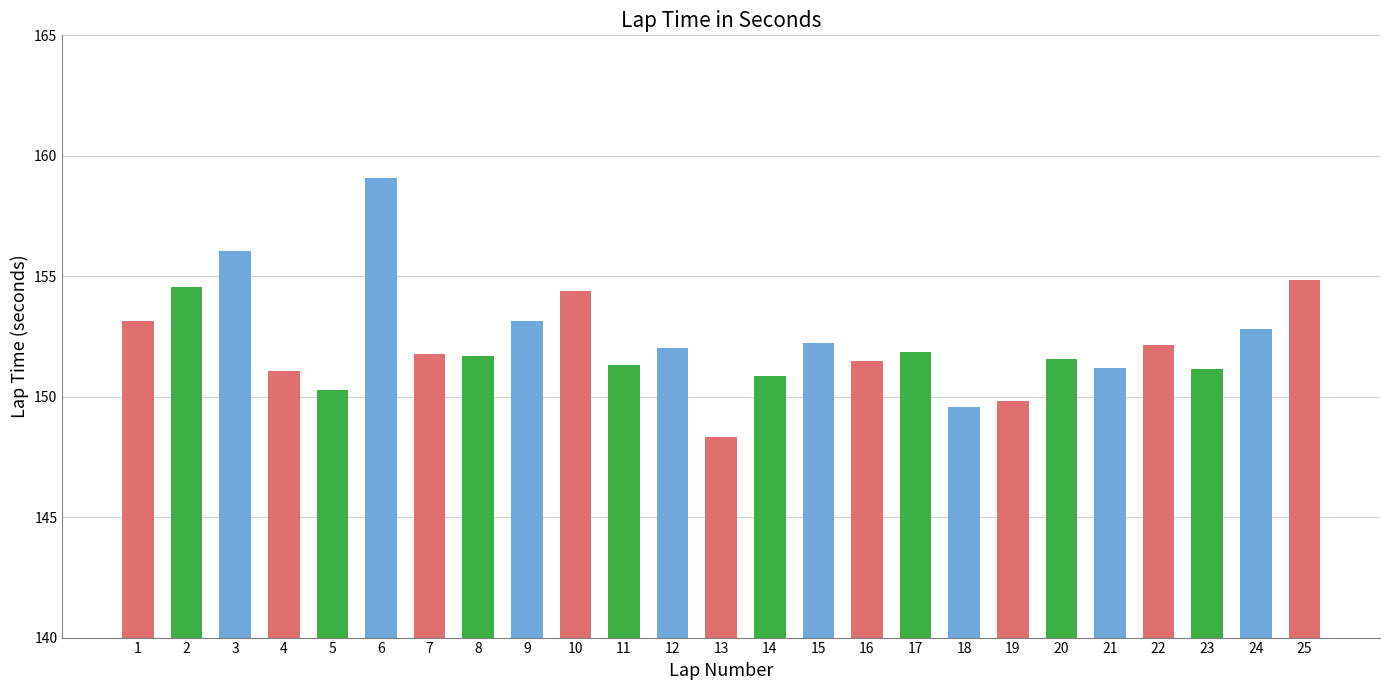

The value at 19 is 61.4. True or false?

False